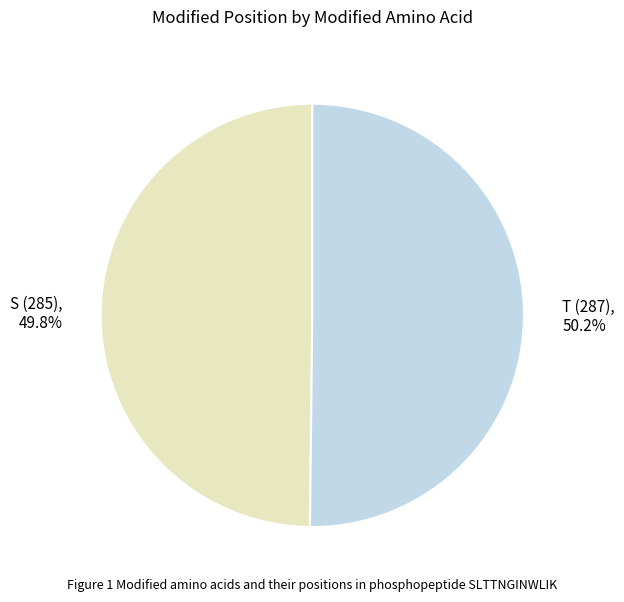

What portion of the pie excludes T (287)?

49.8%